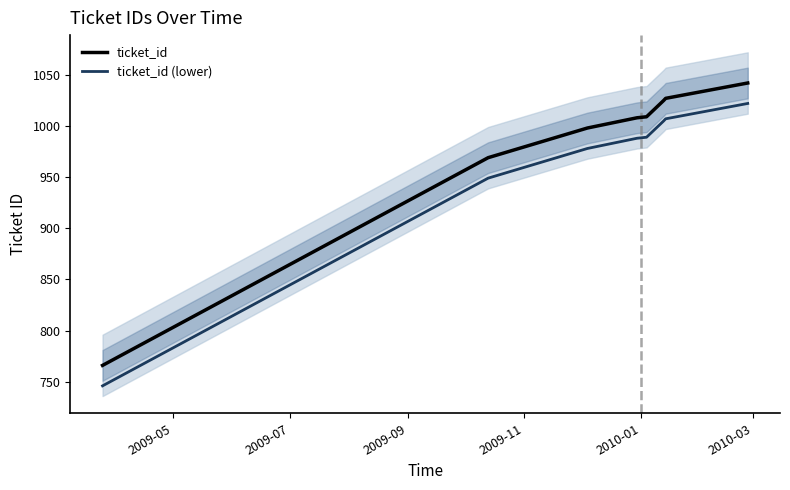

What is the highest value of the ticket_id (lower) series?

1022